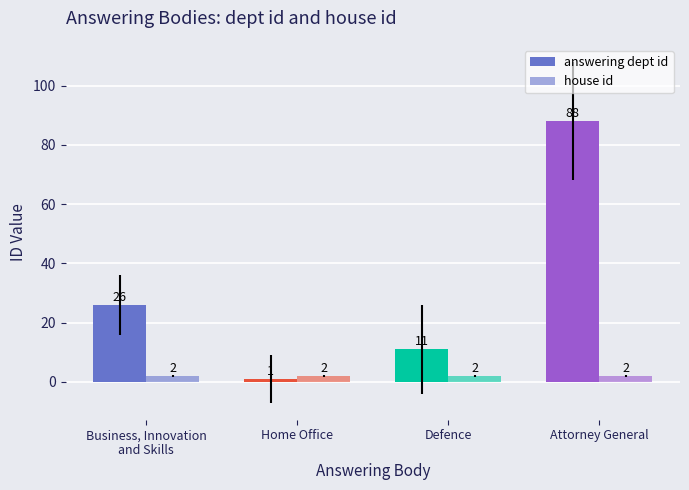

What is the approximate value of house id at Business, Innovation
and Skills?

2